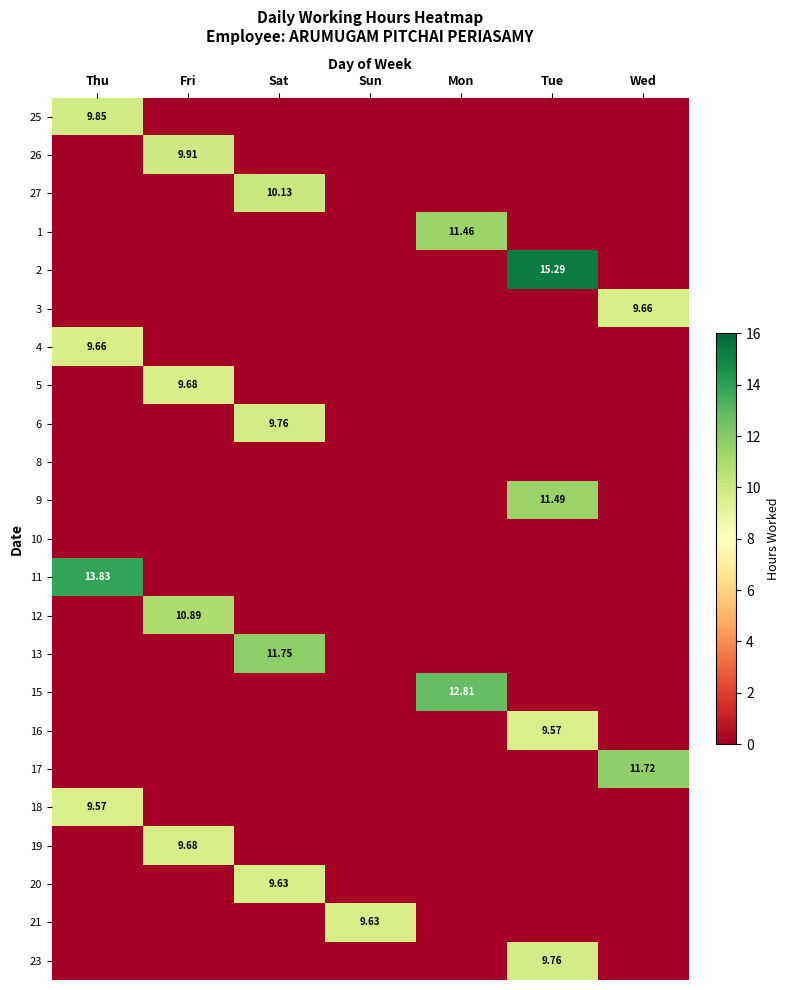

Which category has the highest value across all series?

Tue